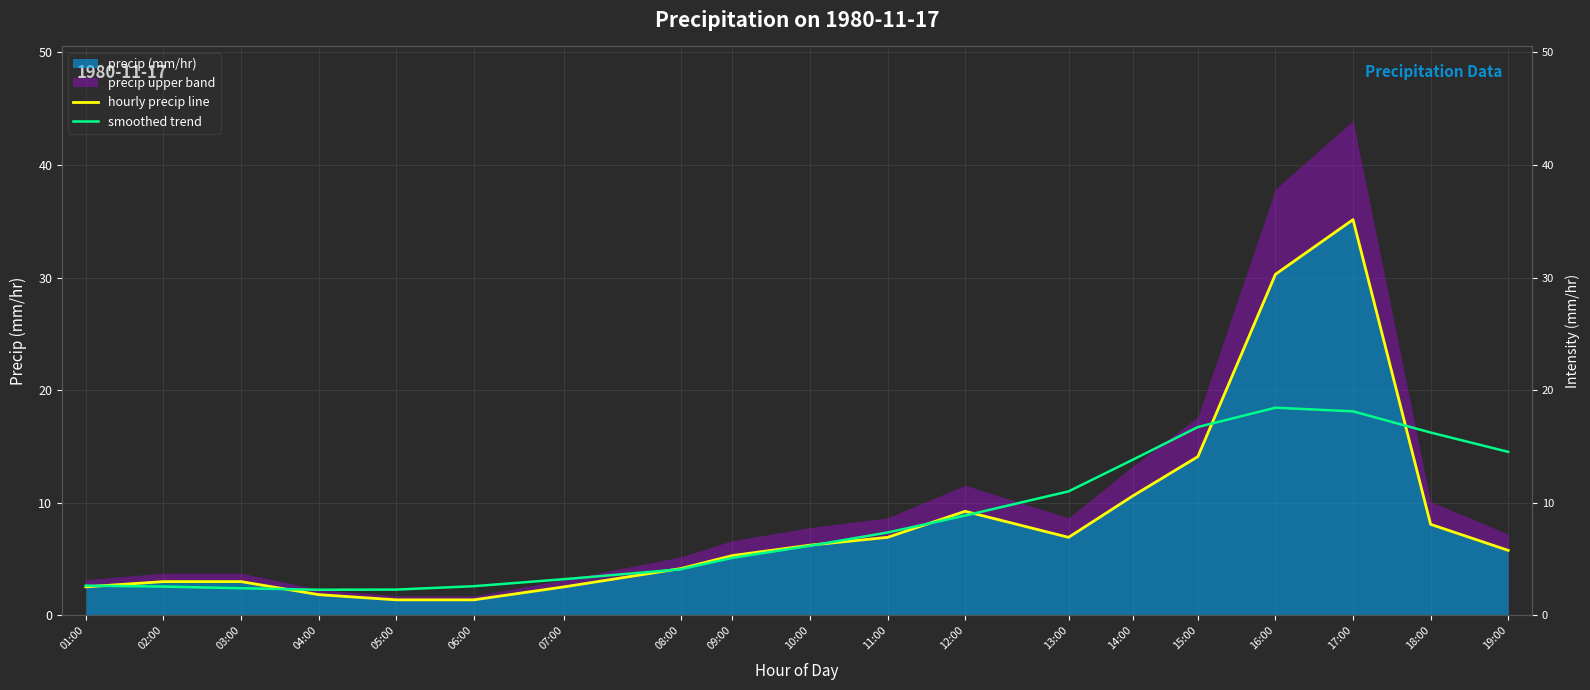

True or false: hourly precip line has more than 1 points higher than both neighbors.

True